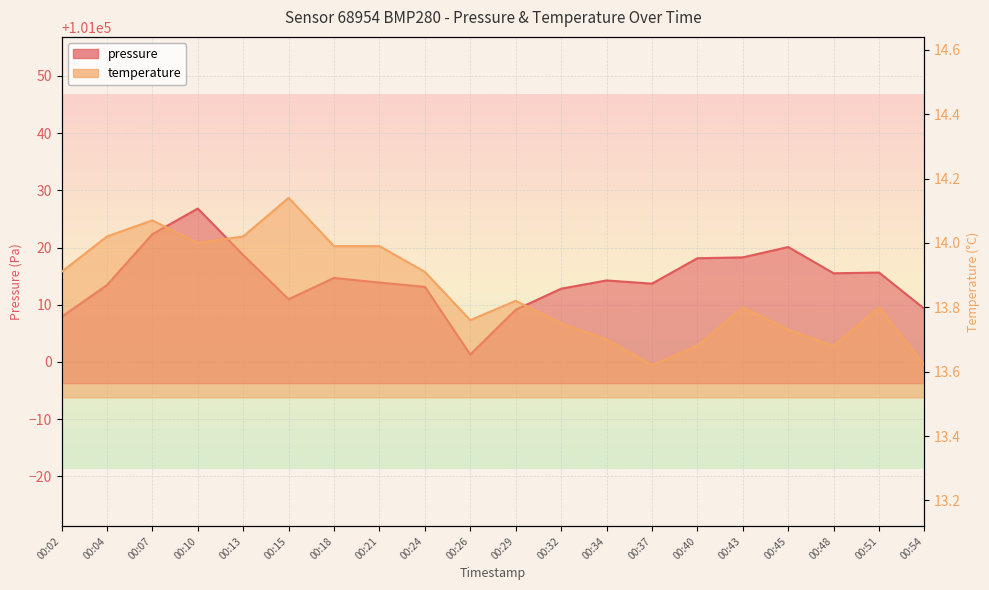

What is the total value across all series at 00:37?

101027.3